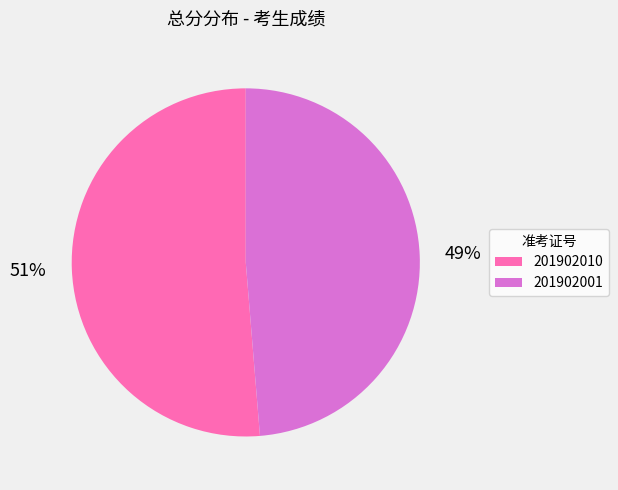

To the nearest percent, what portion does 201902001 represent?

49%